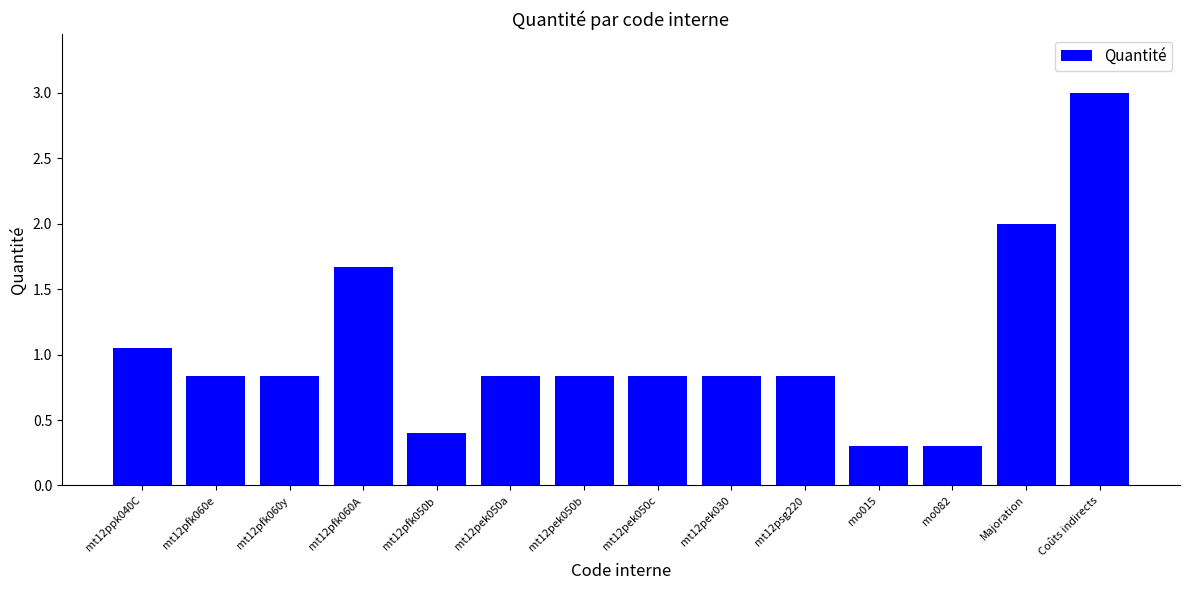

What is the label of the 7th bar from the right?

mt12pek050c